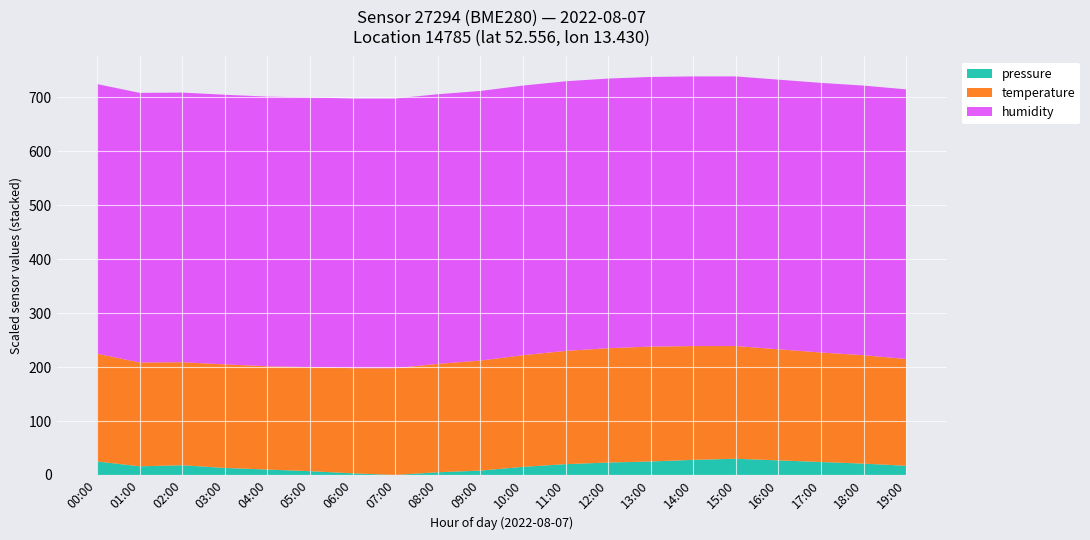

Reading right to left, list all the values displayed in this chart.

pressure: 19:00=101772.0	18:00=101776.0	17:00=101779.0	16:00=101782.0	15:00=101785.0	14:00=101783.0	13:00=101780.0	12:00=101778.0	11:00=101775.0	10:00=101770.0	09:00=101763.0	08:00=101760.0	07:00=101755.0	06:00=101758.0	05:00=101762.0	04:00=101765.0	03:00=101768.0	02:00=101773.0	01:00=101771.0	00:00=101780.0
temperature: 19:00=19.8	18:00=20.1	17:00=20.3	16:00=20.6	15:00=20.9	14:00=21.1	13:00=21.3	12:00=21.2	11:00=21.0	10:00=20.7	09:00=20.4	08:00=20.1	07:00=19.8	06:00=19.5	05:00=19.3	04:00=19.1	03:00=19.2	02:00=19.1	01:00=19.2	00:00=20.0
humidity: 19:00=100.0	18:00=100.0	17:00=100.0	16:00=100.0	15:00=100.0	14:00=100.0	13:00=100.0	12:00=100.0	11:00=100.0	10:00=100.0	09:00=100.0	08:00=100.0	07:00=100.0	06:00=100.0	05:00=100.0	04:00=100.0	03:00=100.0	02:00=100.0	01:00=100.0	00:00=100.0